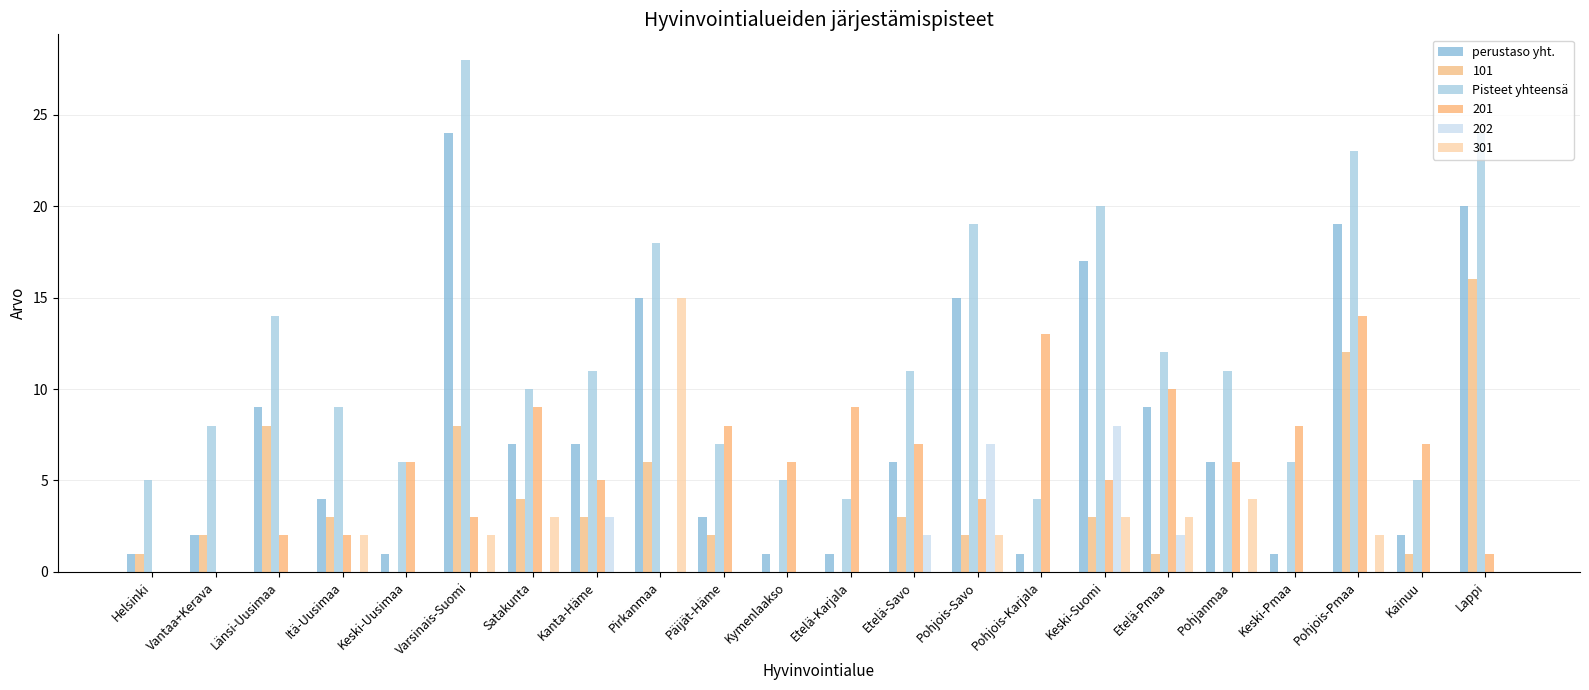

How many data points does each series have?

22